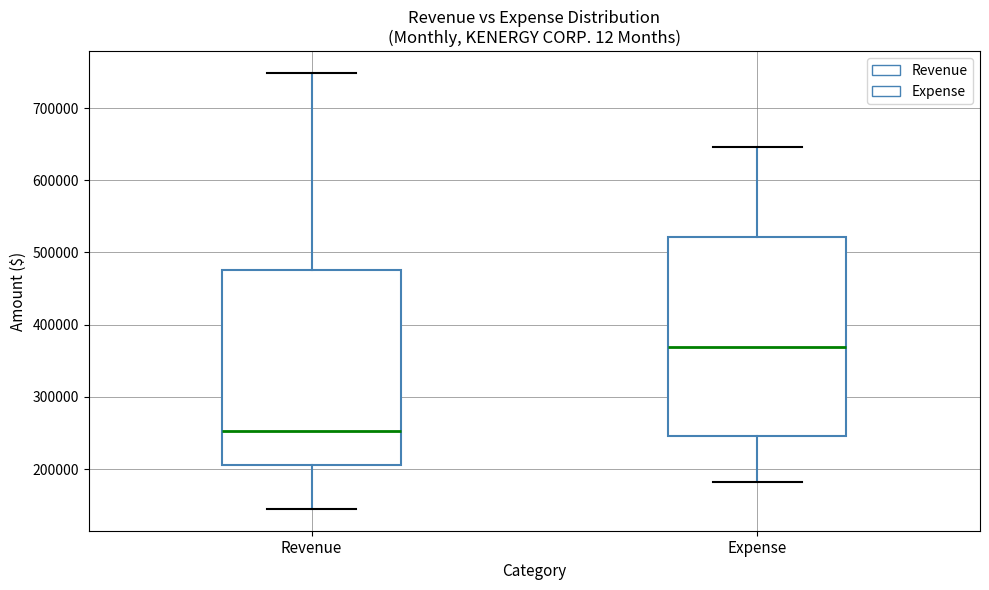

Reading left to right, transcribe this box plot: for each box, give where its median line is, the range the box spans, and where its two whiskers end, as read against the y-axis. The values are not printed on the chart, so give them approximately, as read against the axis.

Revenue: median 250000, box 210000 to 480000, whiskers 140000 to 750000
Expense: median 370000, box 250000 to 520000, whiskers 180000 to 650000